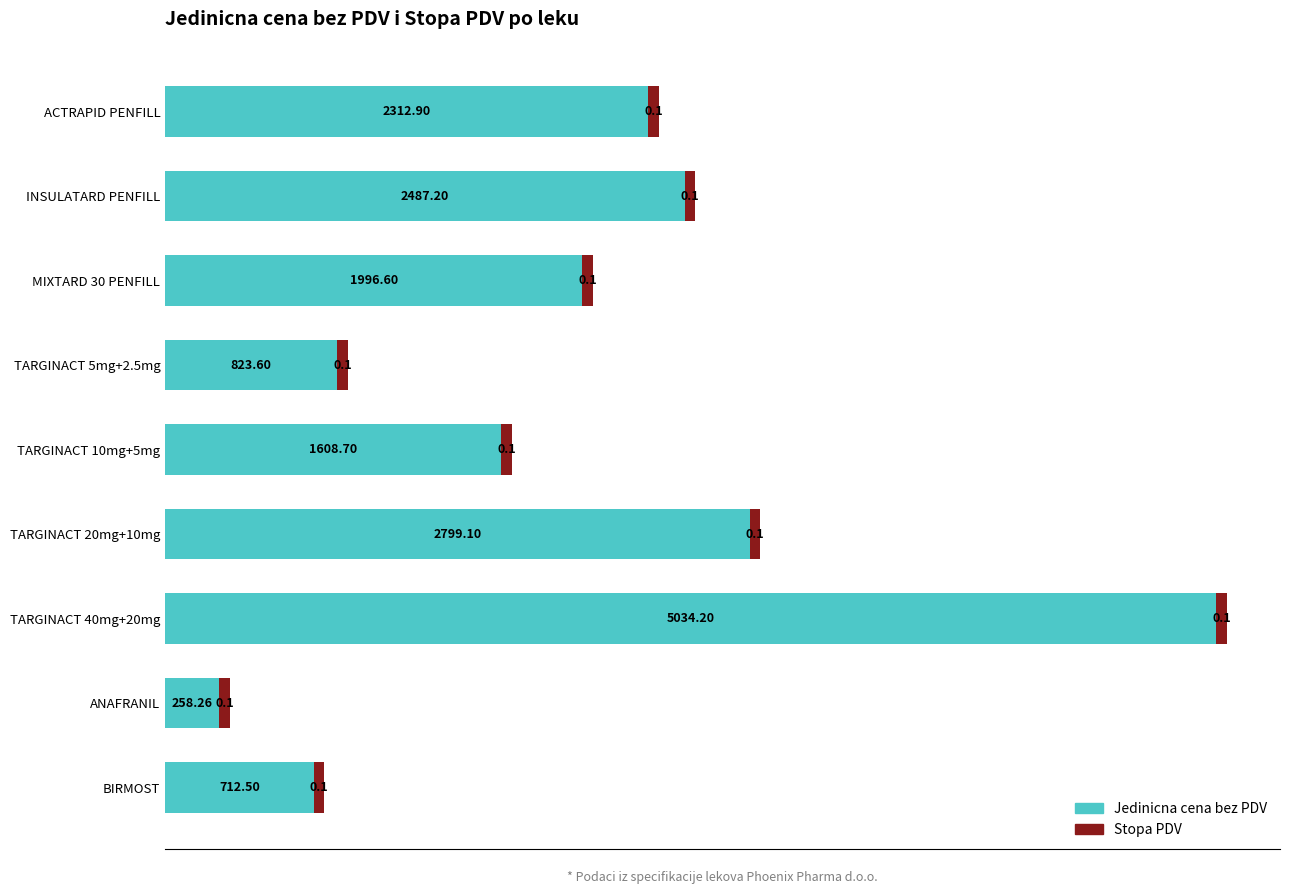

How many distinct data groups are displayed?

2